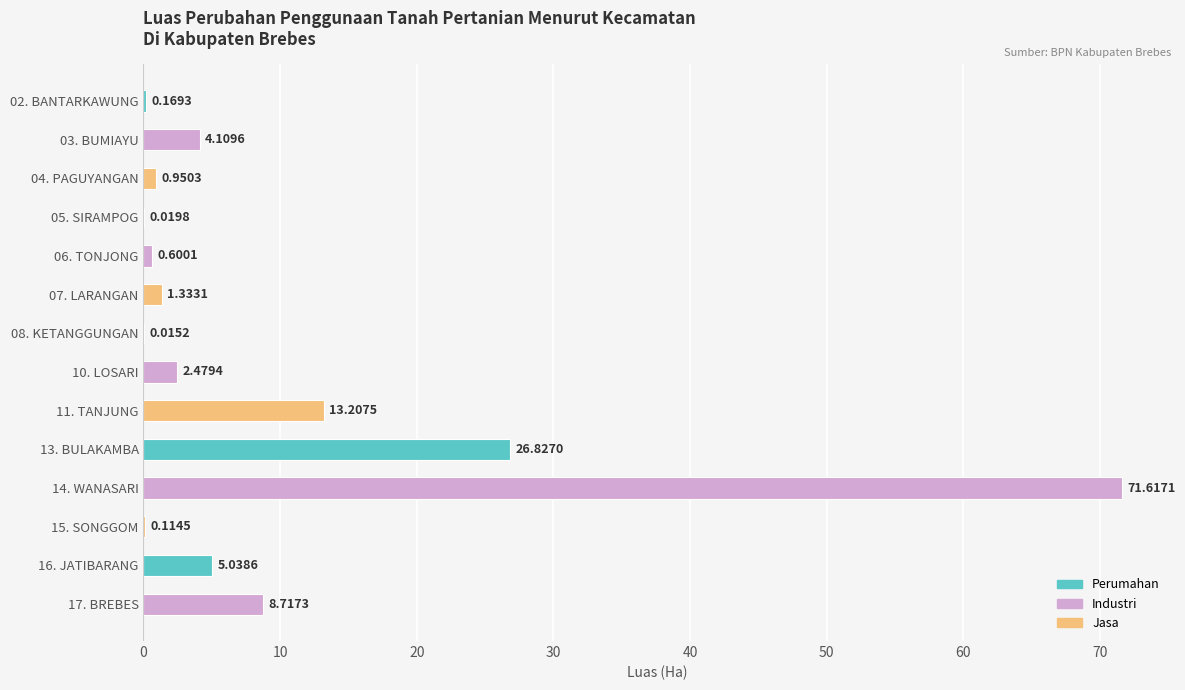

What is the sum of all values?

135.2